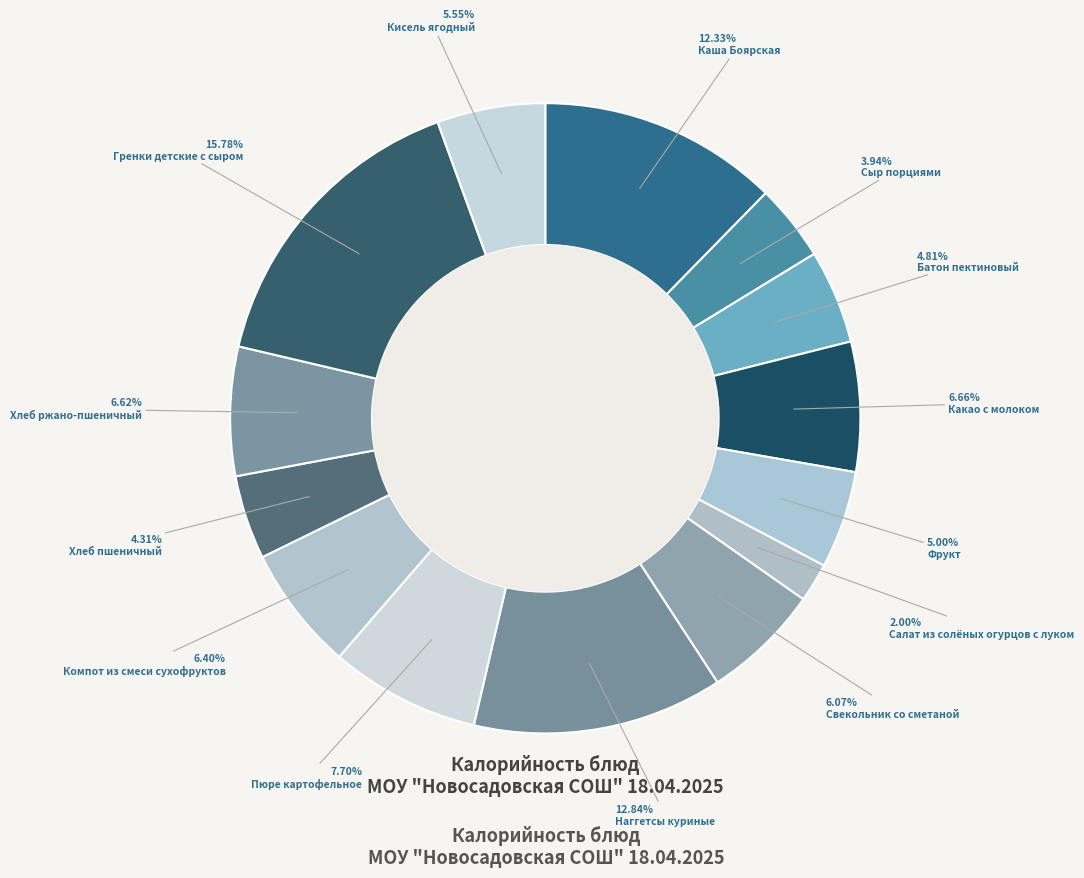

Is there a majority slice in this chart?

No